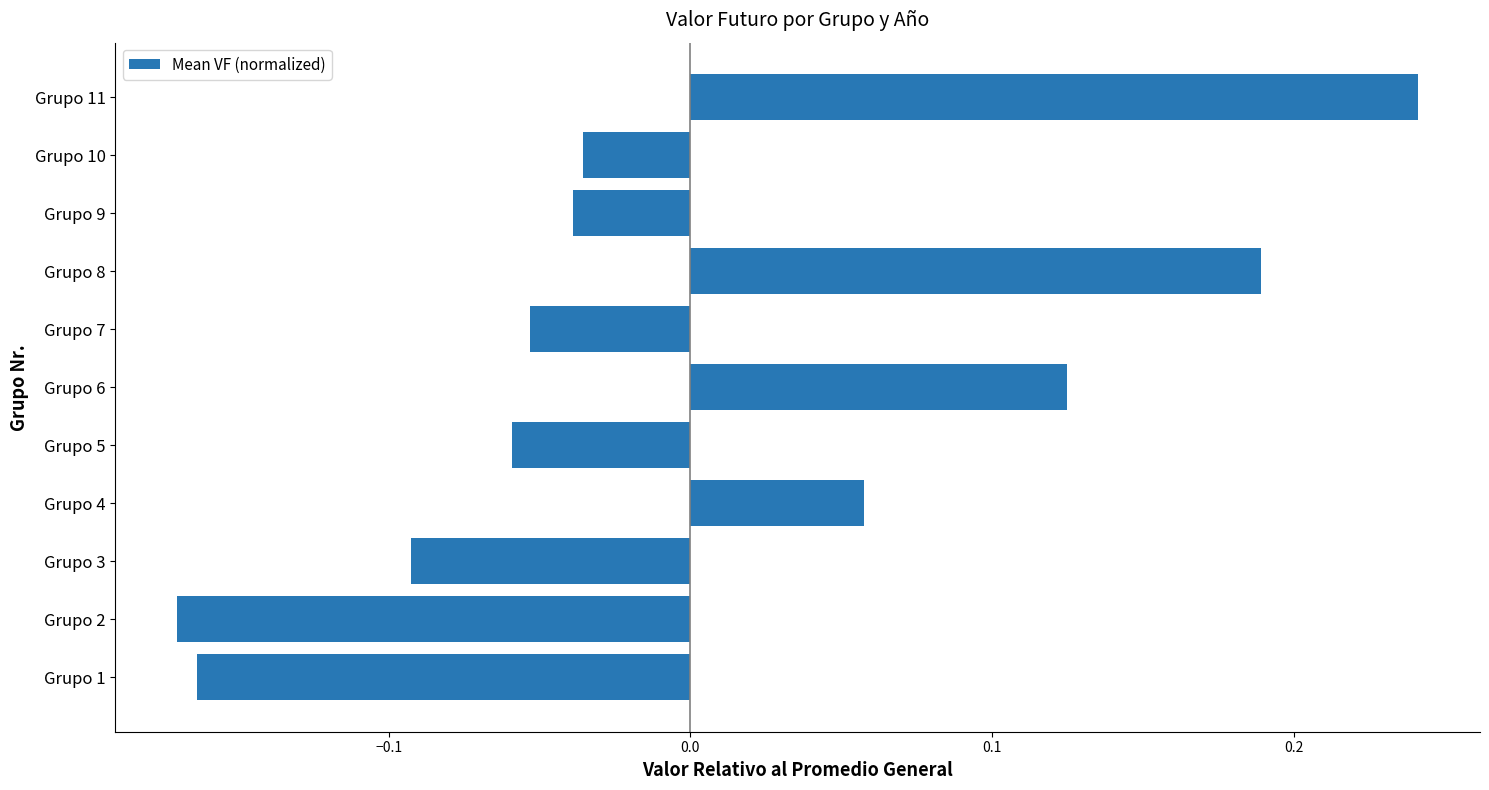

Which category has the highest value across all series?

Grupo 11